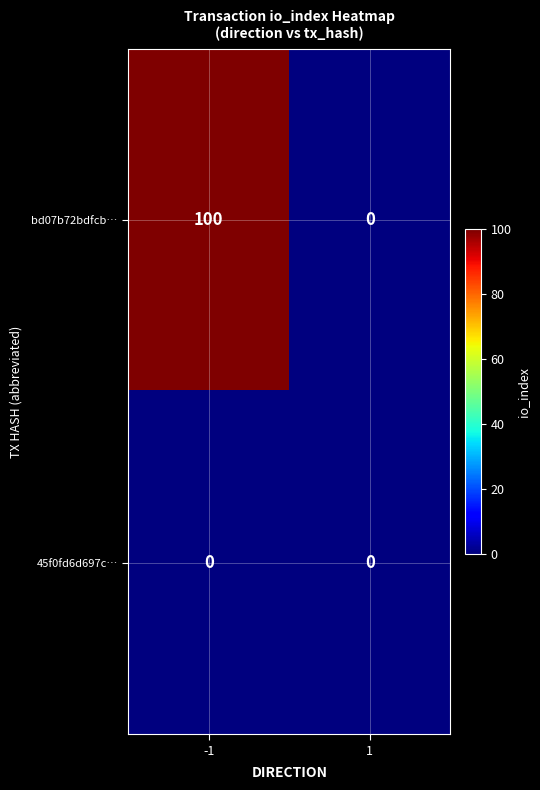

Between -1 and 1, which series saw the biggest shift?

bd07b72bdfcb…